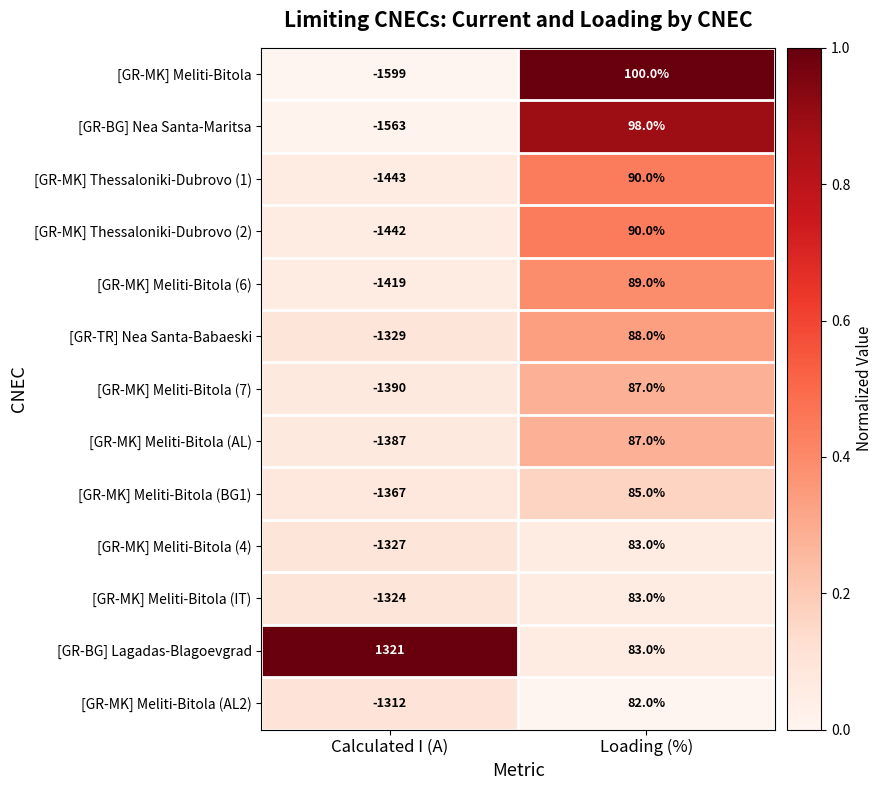

What is the difference between the maximum and minimum values in the [GR-MK] Meliti-Bitola (AL) series?

1474